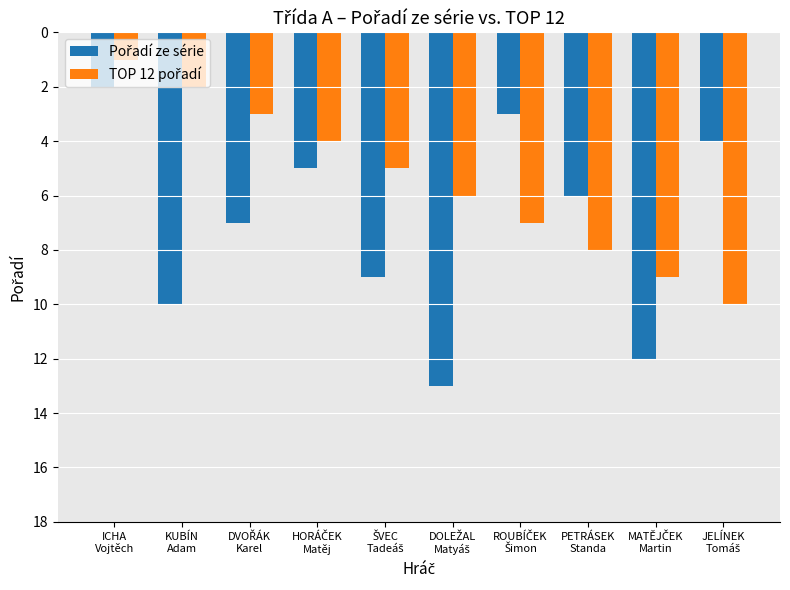

What is the maximum value for Pořadí ze série?

13